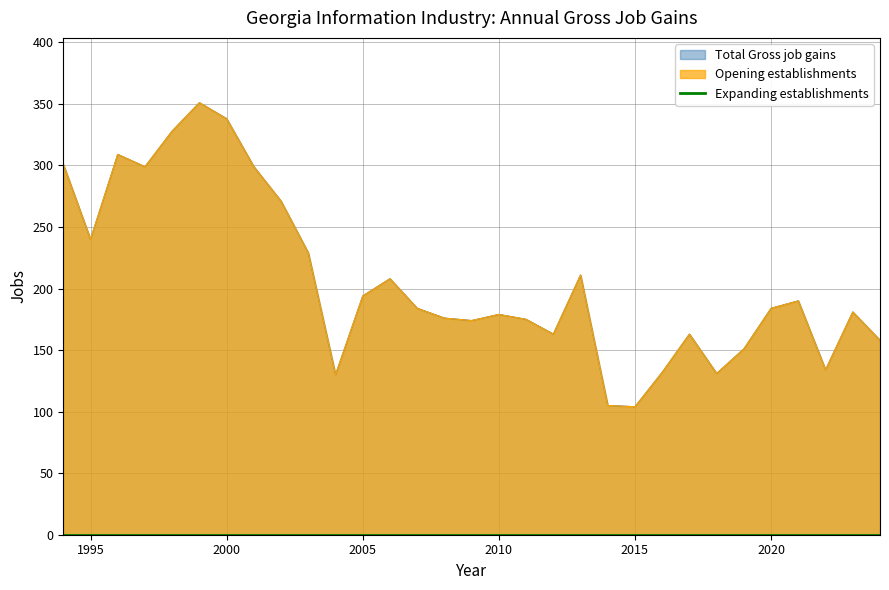

What value does the Gross job gains (Opening establishments) series have at 2010, to the nearest 5?

180